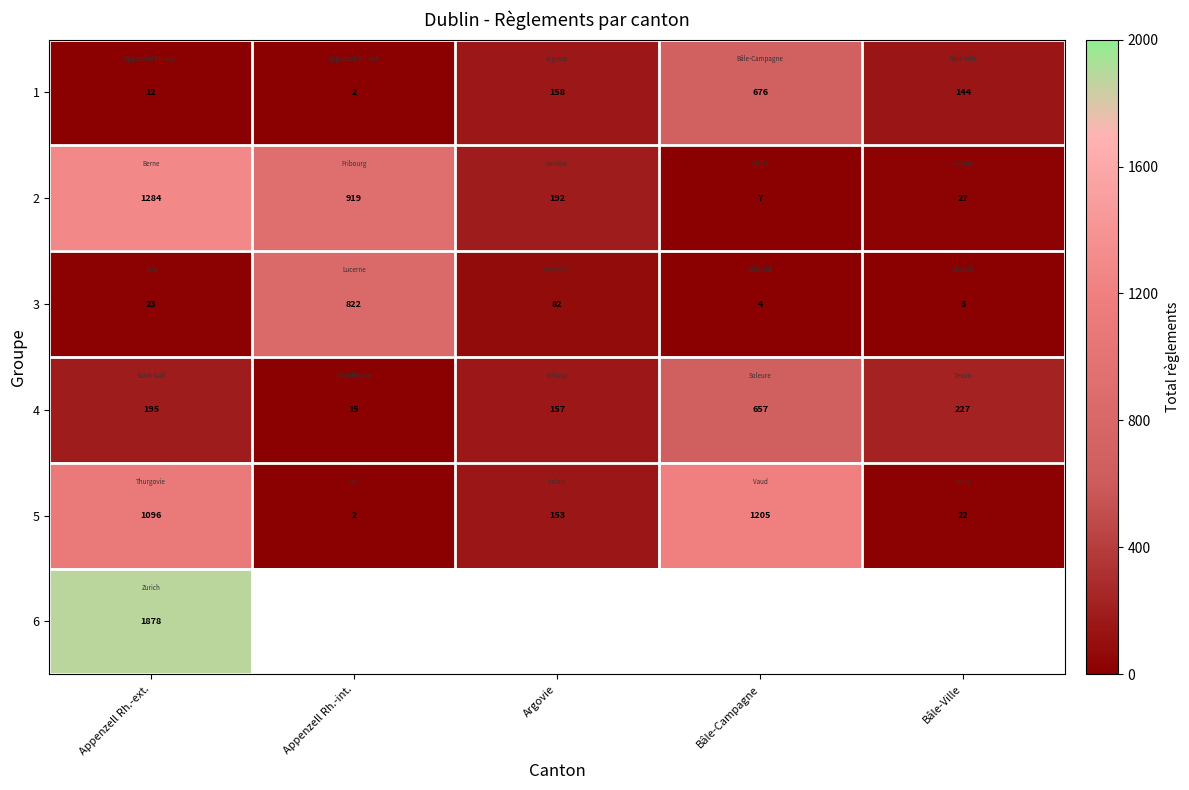

Which has a higher value, Argovie or Bâle-Campagne?

Bâle-Campagne